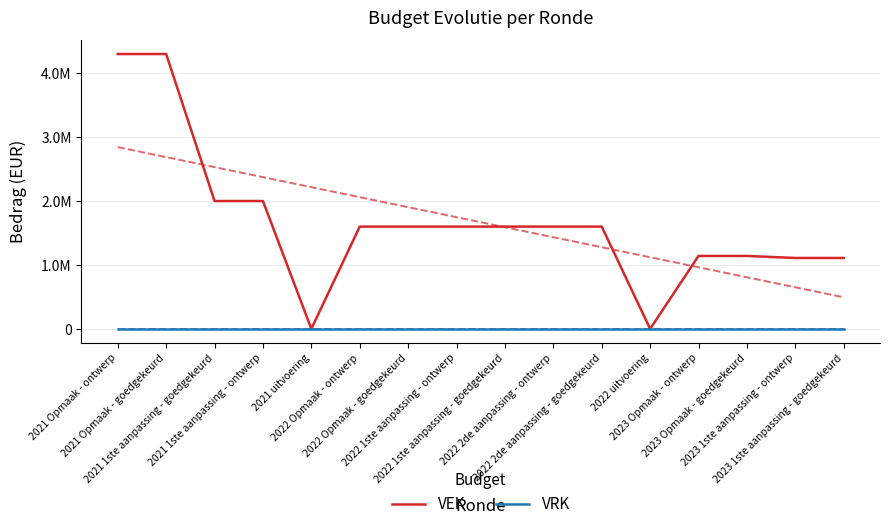

What is the difference between the VEK values at 2023 1ste aanpassing - goedgekeurd and 2023 Opmaak - ontwerp?

31764